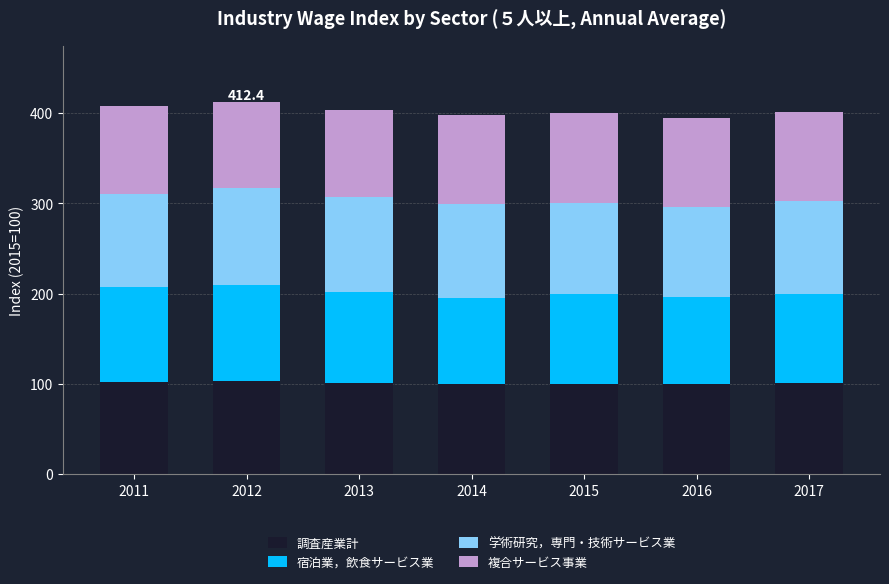

What is the total value across all series at 2014?

398.0